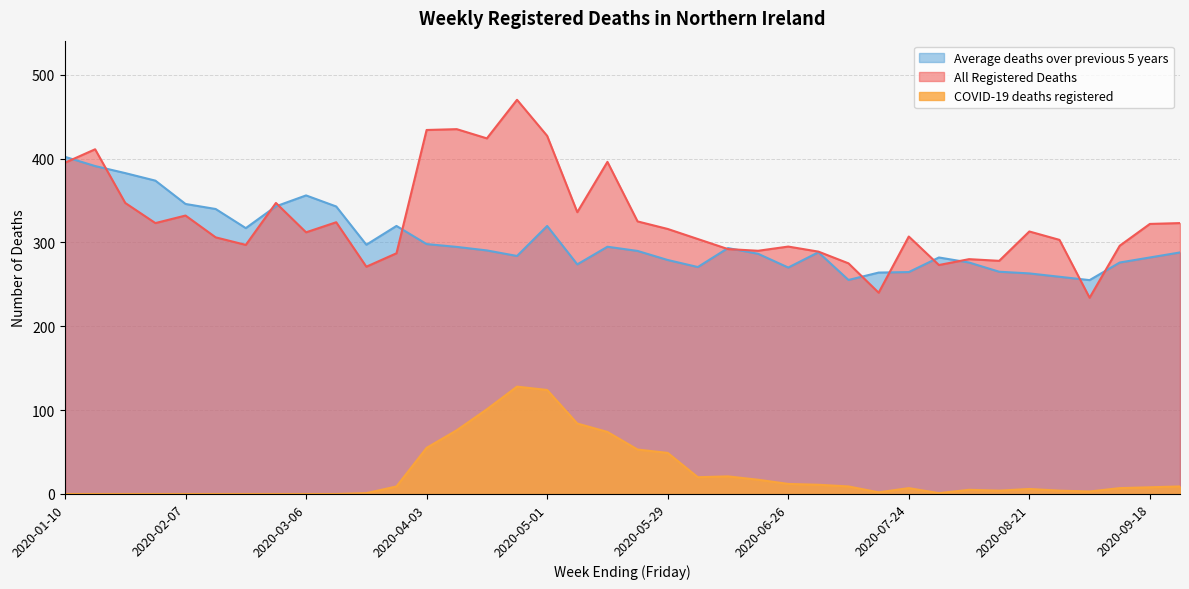

What is the label of the 30th point from the left?

2020-07-31